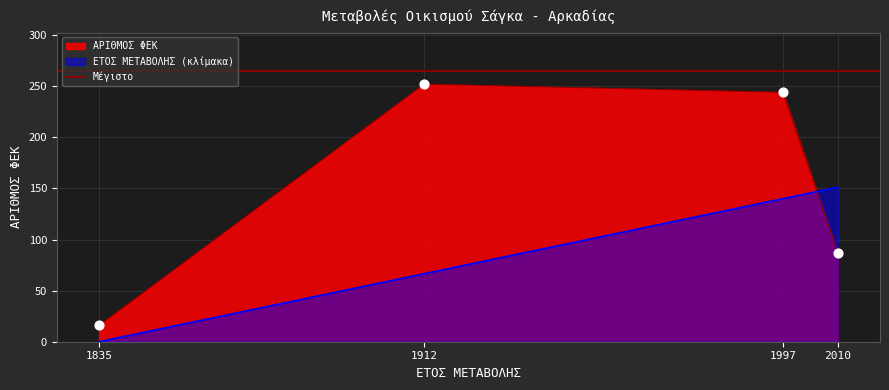

What is the ratio of the value at 1997 to the value at 1912?

1.0